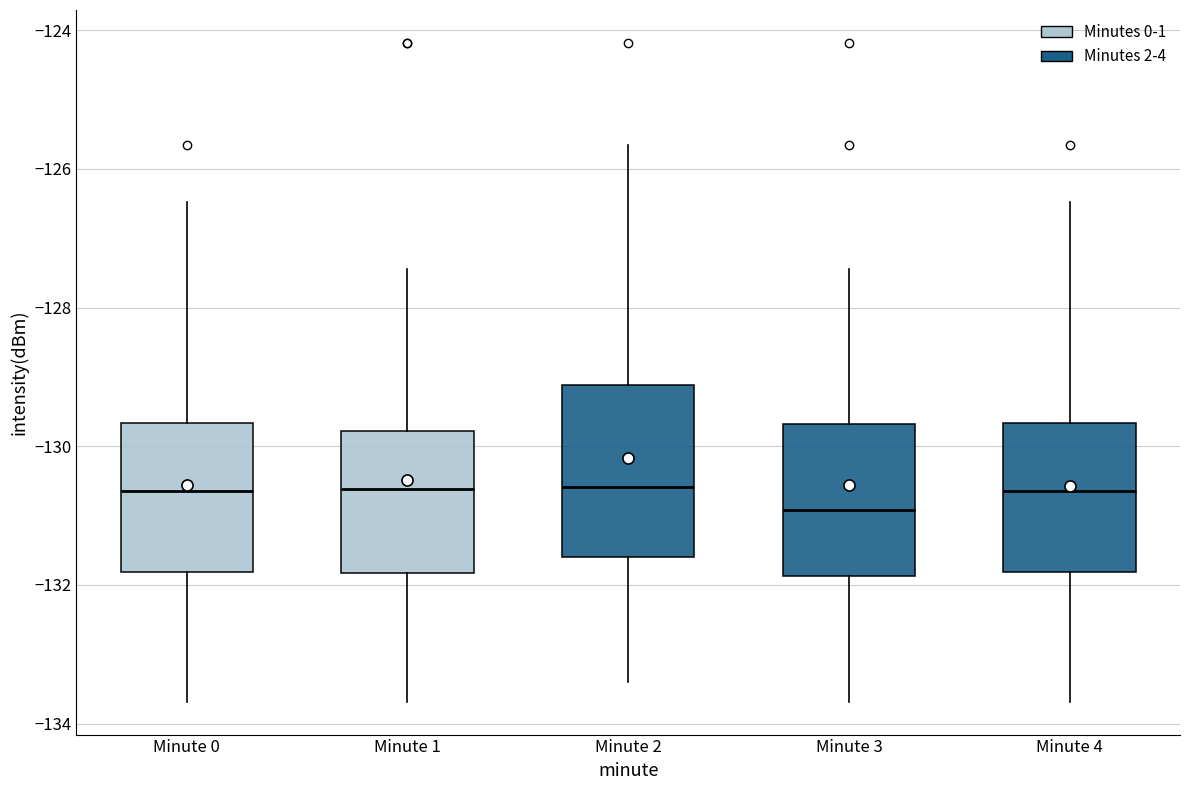

Reading left to right, read every box against the y-axis: the position of its median line, the range the box covers, and the ends of its whiskers. The values are not printed on the chart, so give them approximately, as read against the axis.

Minute 0: median -130.6, box -131.8 to -129.6, whiskers -133.6 to -126.4
Minute 1: median -130.6, box -131.8 to -129.8, whiskers -133.6 to -127.4
Minute 2: median -130.6, box -131.6 to -129.2, whiskers -133.4 to -125.6
Minute 3: median -131.0, box -131.8 to -129.6, whiskers -133.6 to -127.4
Minute 4: median -130.6, box -131.8 to -129.6, whiskers -133.6 to -126.4